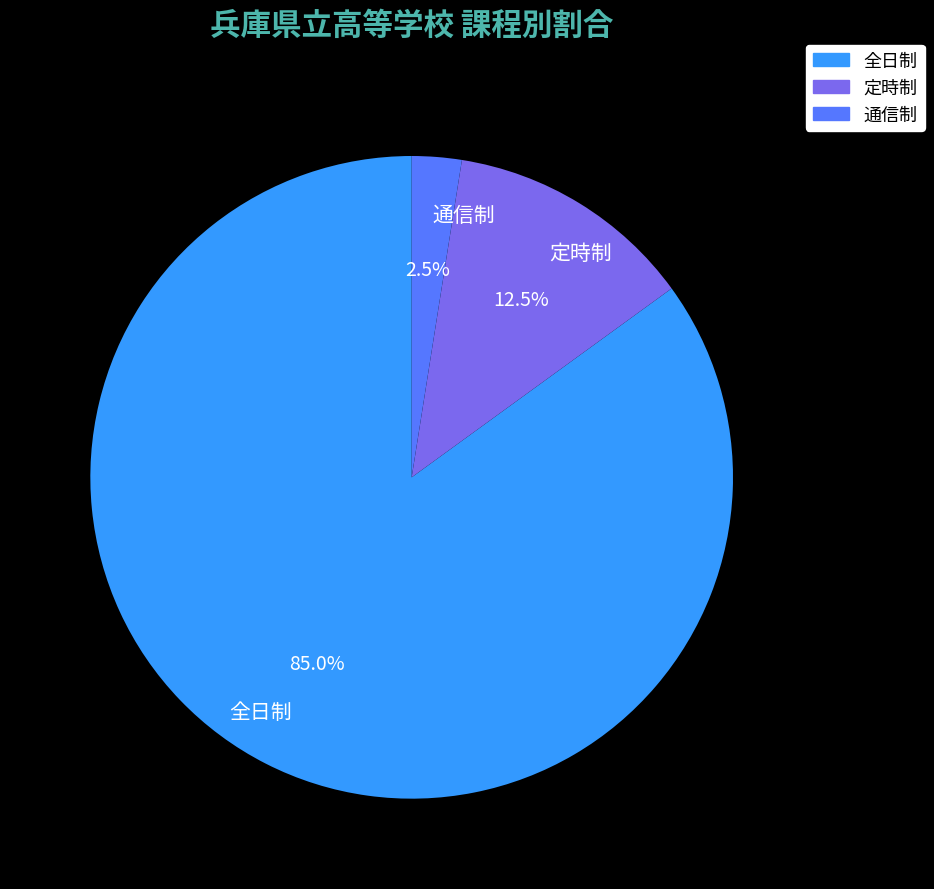

Rank the categories by value from highest to lowest.

全日制, 定時制, 通信制